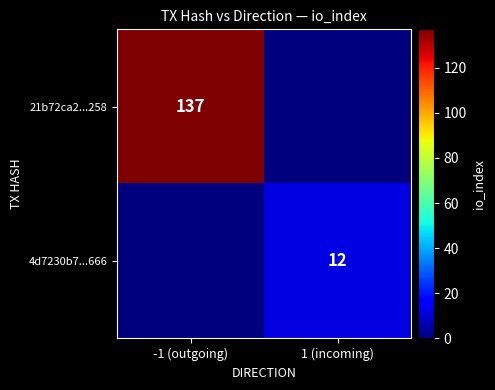

Which has a higher value, 1 (incoming) or -1 (outgoing)?

-1 (outgoing)